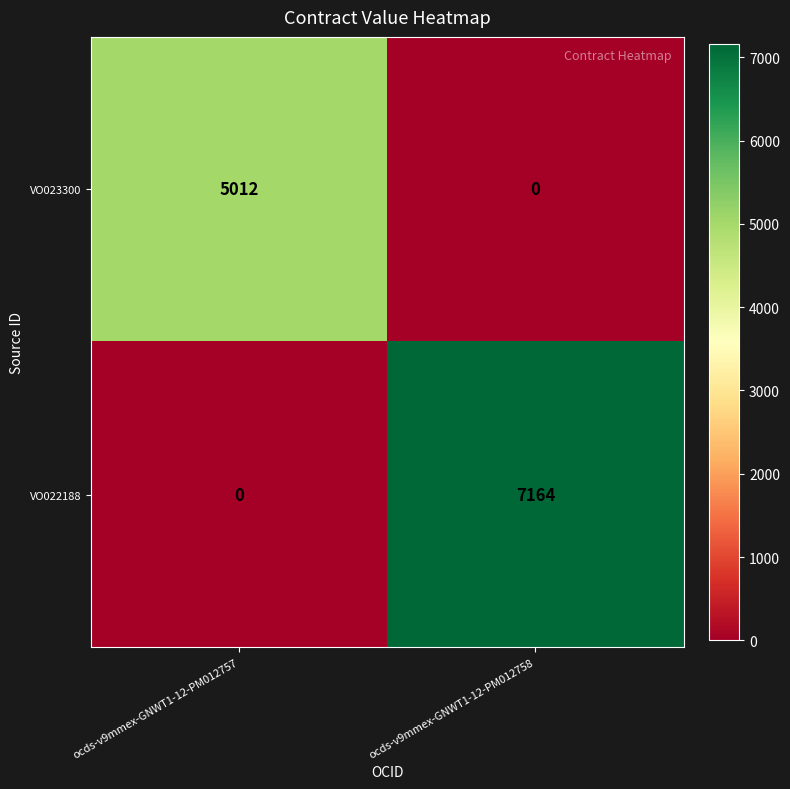

List the series in order of their peak value, highest first.

VO022188, VO023300